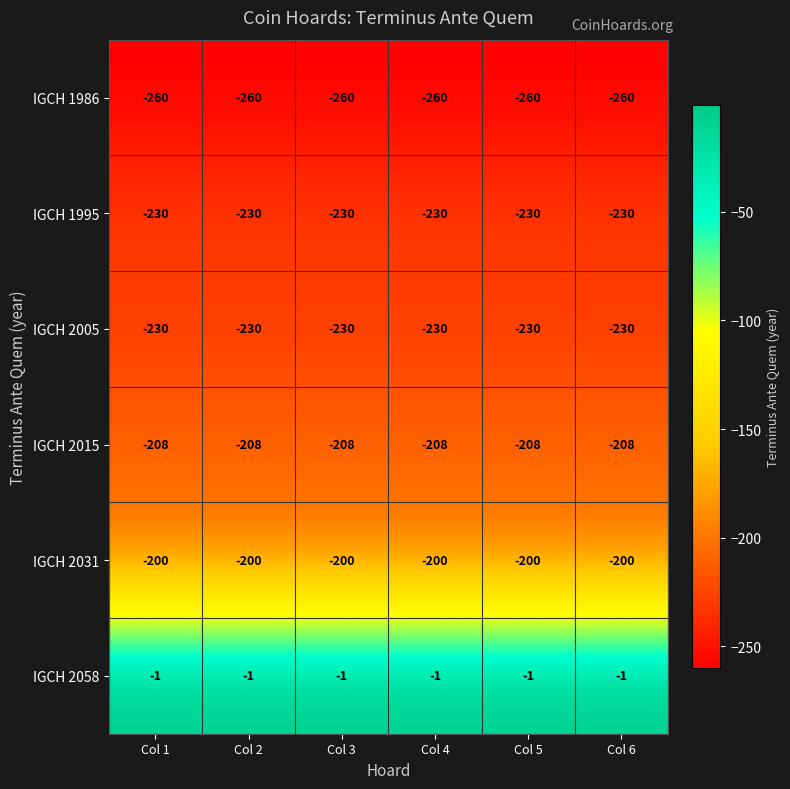

How many categories are shown in the chart?

6